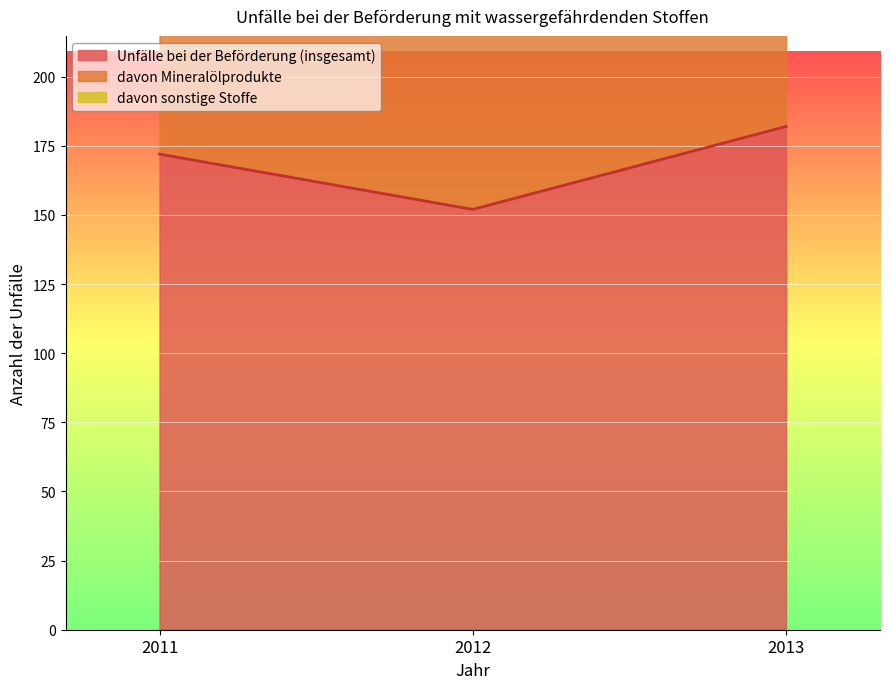

Reading right to left, extract all data points from this chart.

Unfälle bei der Beförderung (insgesamt): 182	152	172
davon Mineralölprodukte: 351	293	326